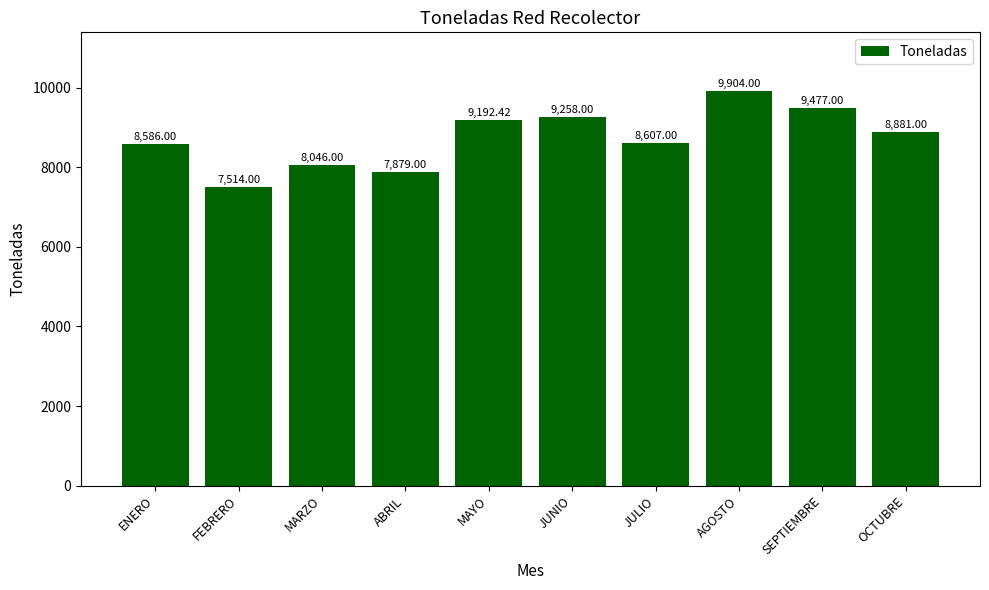

Count the number of categories in the chart.

10